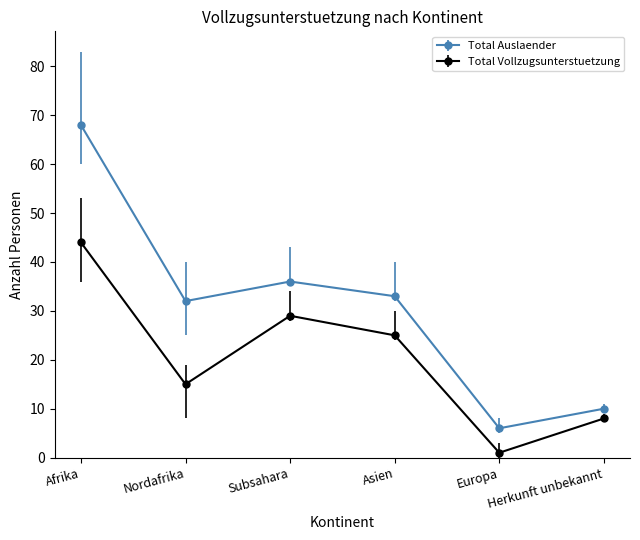

At how many categories does at least one series exceed 25?

4